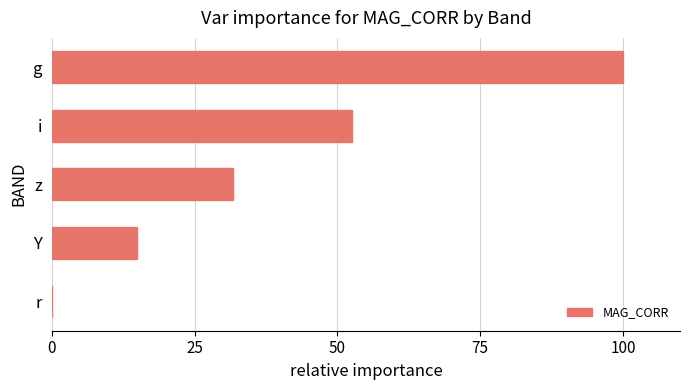

Which category has the highest value across all series?

g